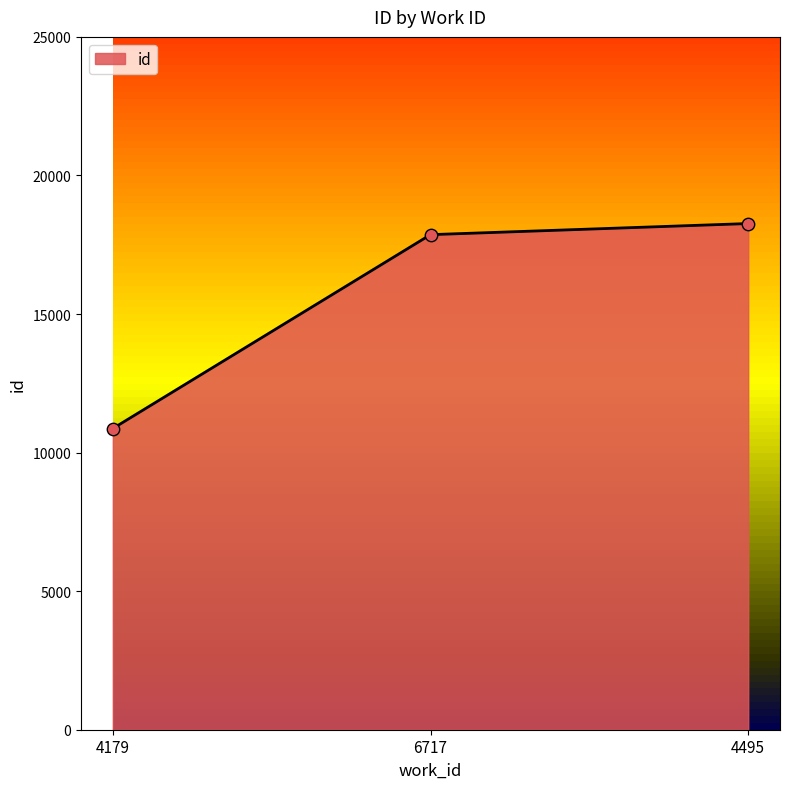

Which has a higher value, 4495 or 4179?

4495